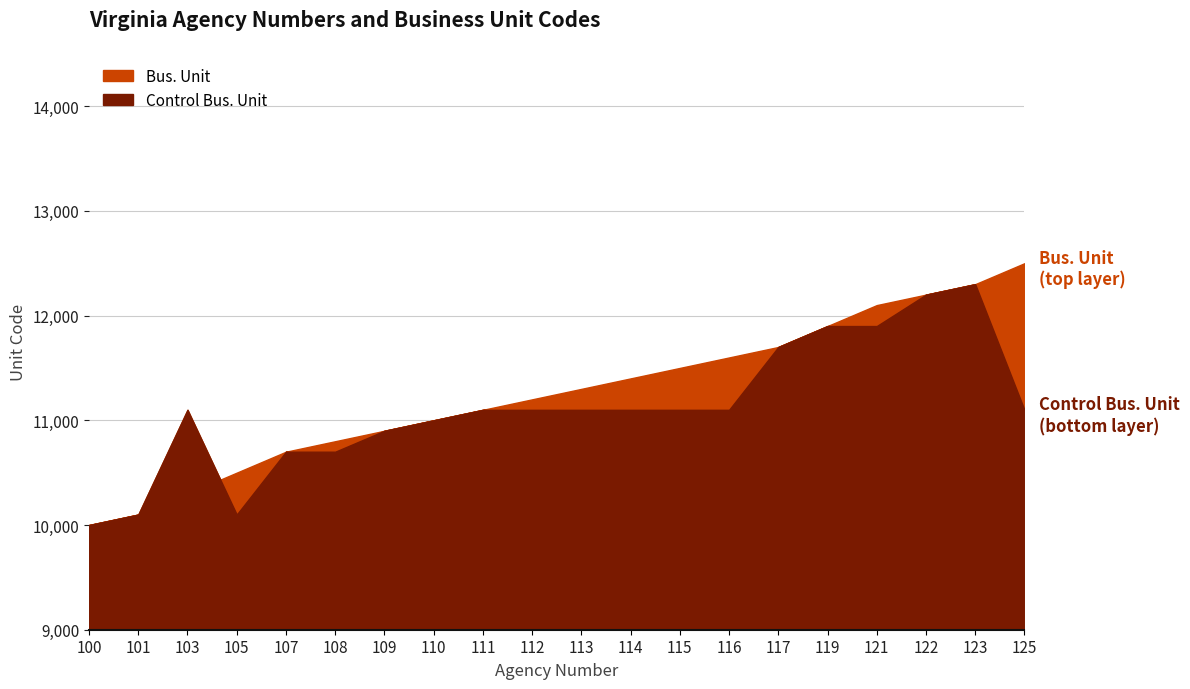

What is the value of the Bus. Unit point at the 6th from the left?

10800